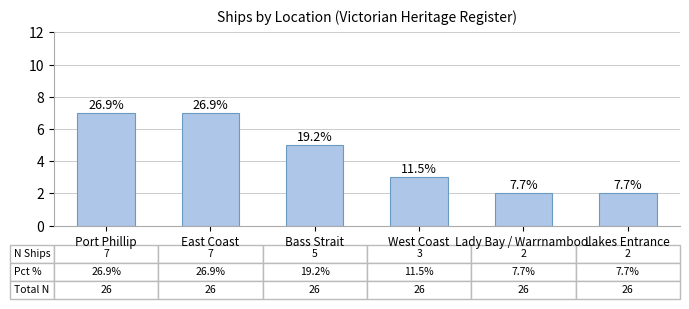

Are the bars horizontal?

No